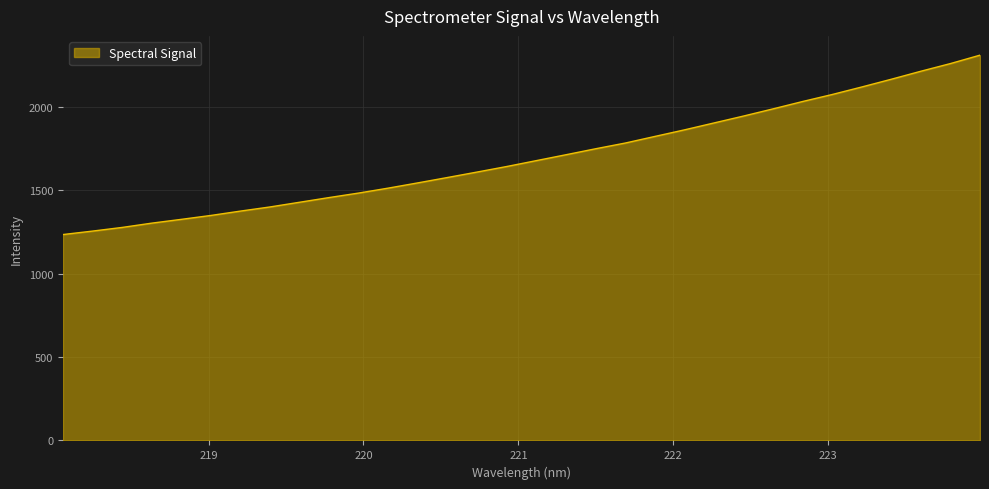

How many lines are shown in the chart?

1